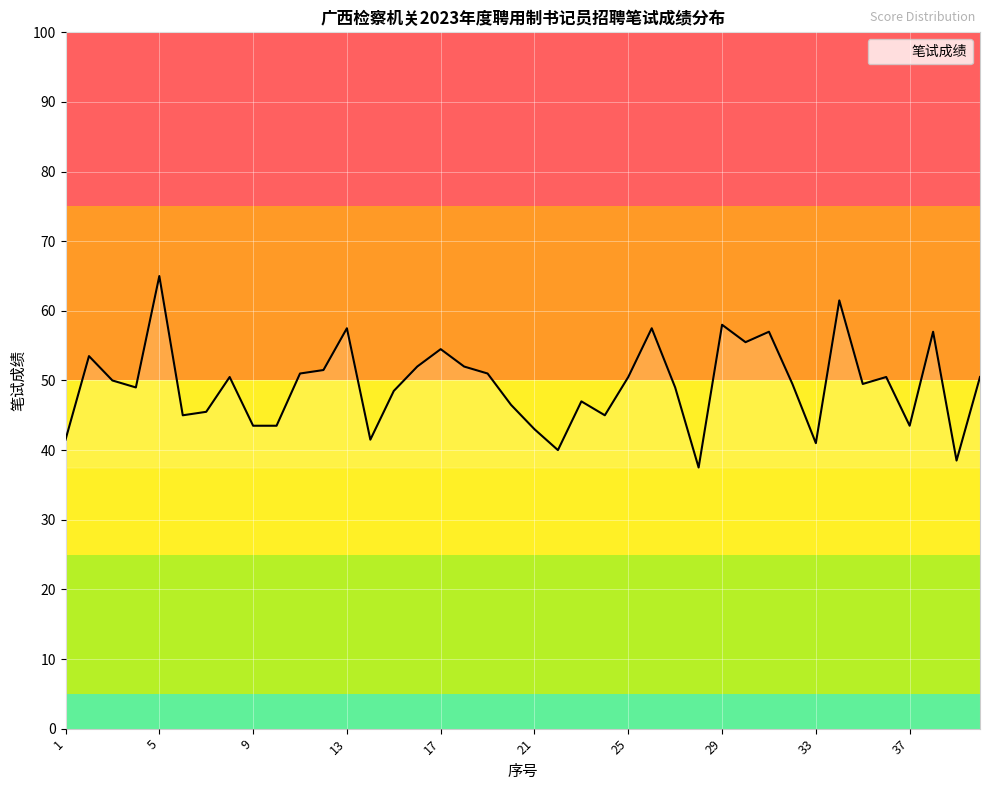

What is the smallest value displayed?

37.5